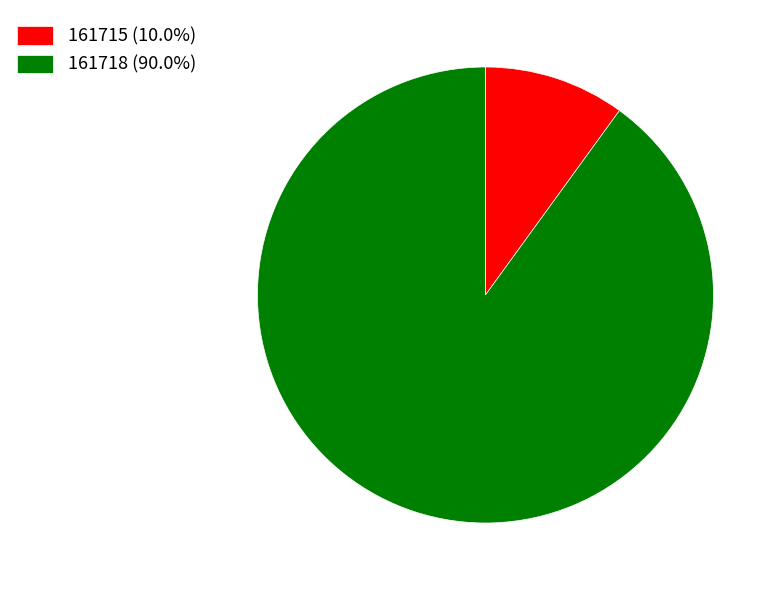

Count the number of slices in the pie.

2